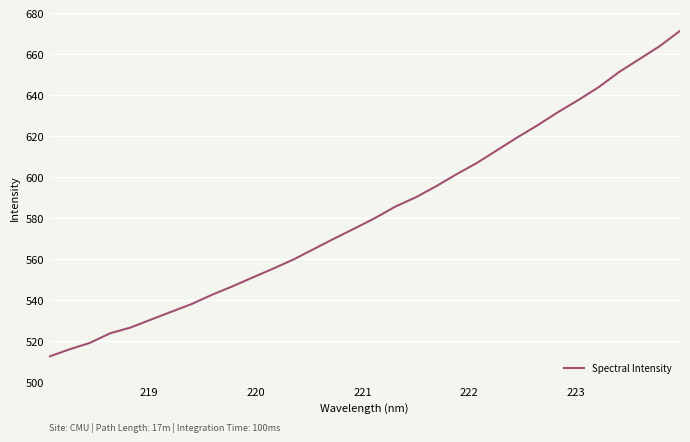

What is the difference between the maximum and minimum values?

158.9